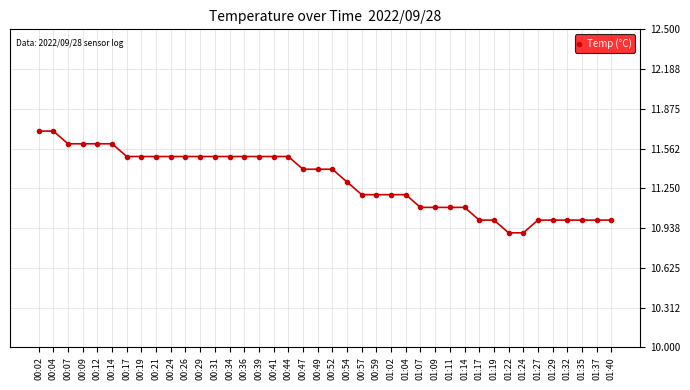

What is the minimum value shown in the chart?

10.9